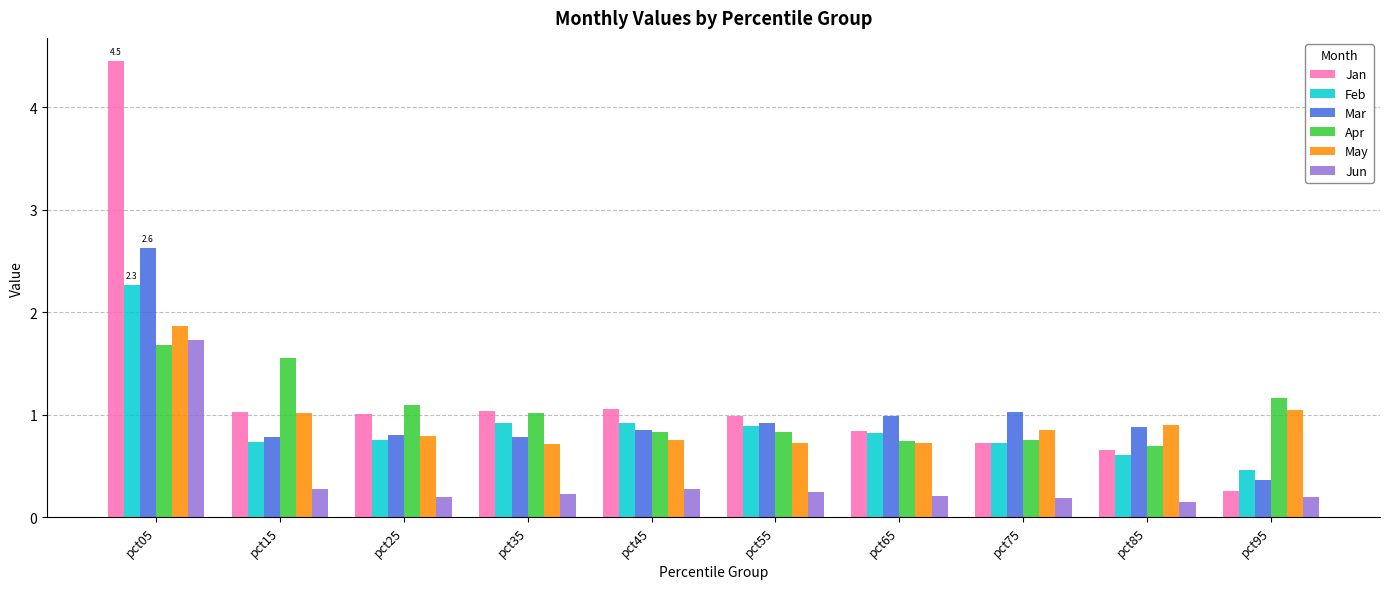

What are all the series names shown in the legend?

Jan, Feb, Mar, Apr, May, Jun